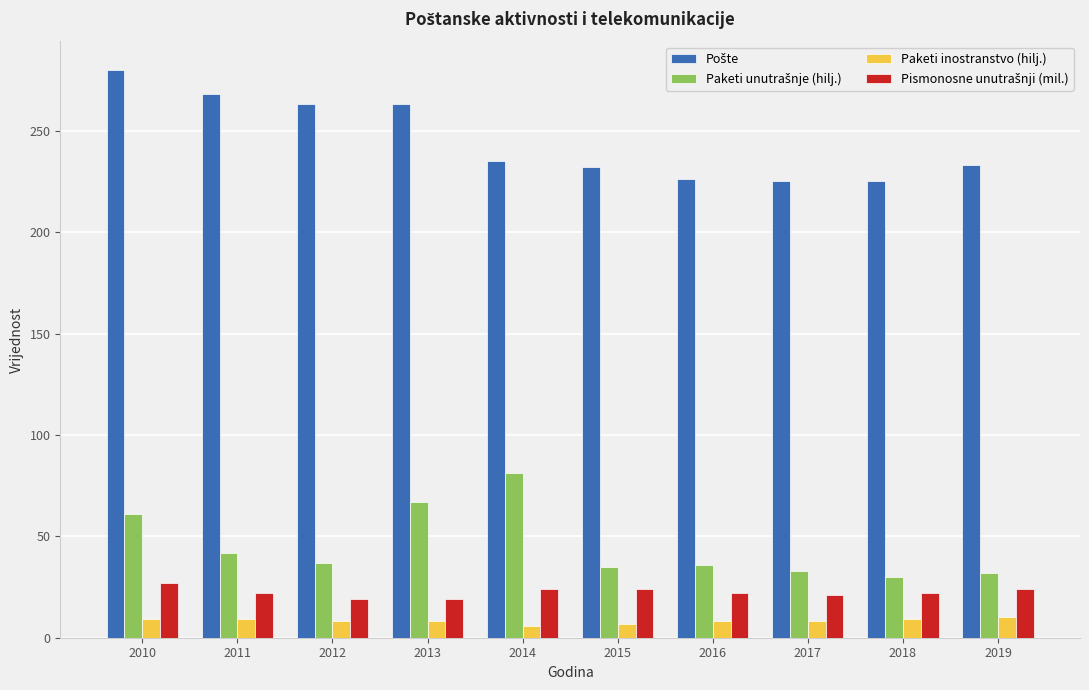

Is it true that Paketi inostranstvo (hilj.) equals 8 at 2017?

True